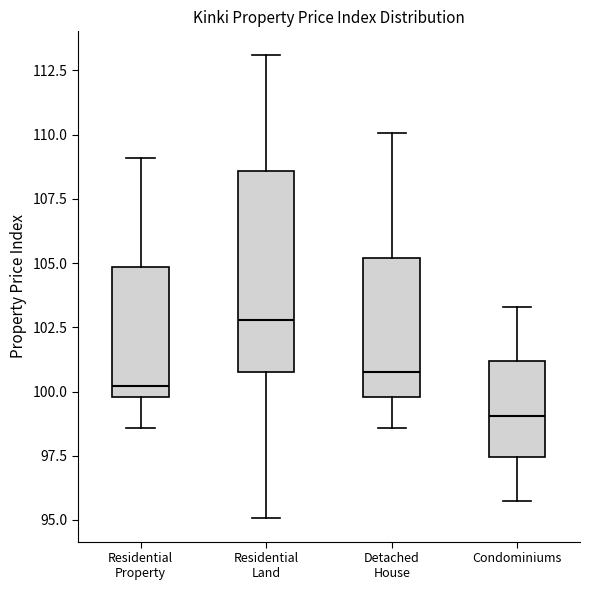

Where does the median line of the box for Residential Land sit on the y-axis? The values are not printed on the chart, so give them approximately, as read against the axis.

103.0